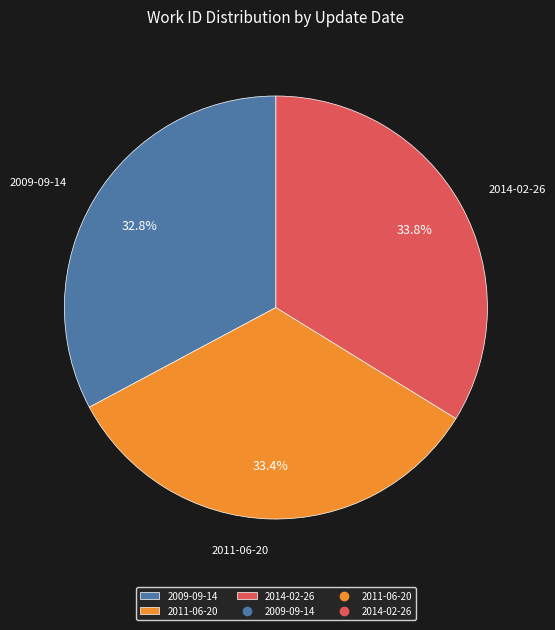

Between 2009-09-14 and 2011-06-20, which is larger?

2011-06-20